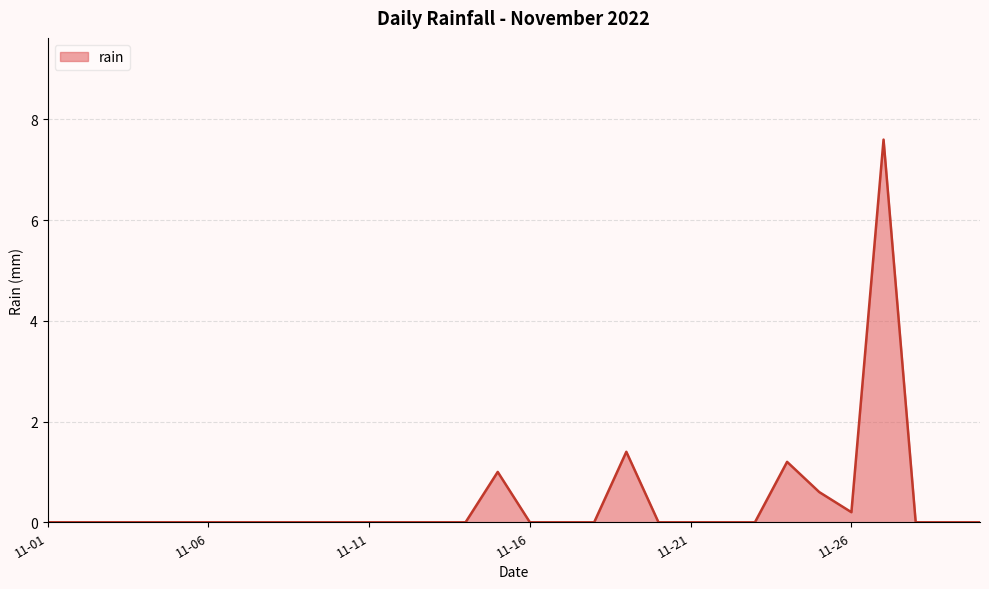

What is the greatest value displayed?

7.6